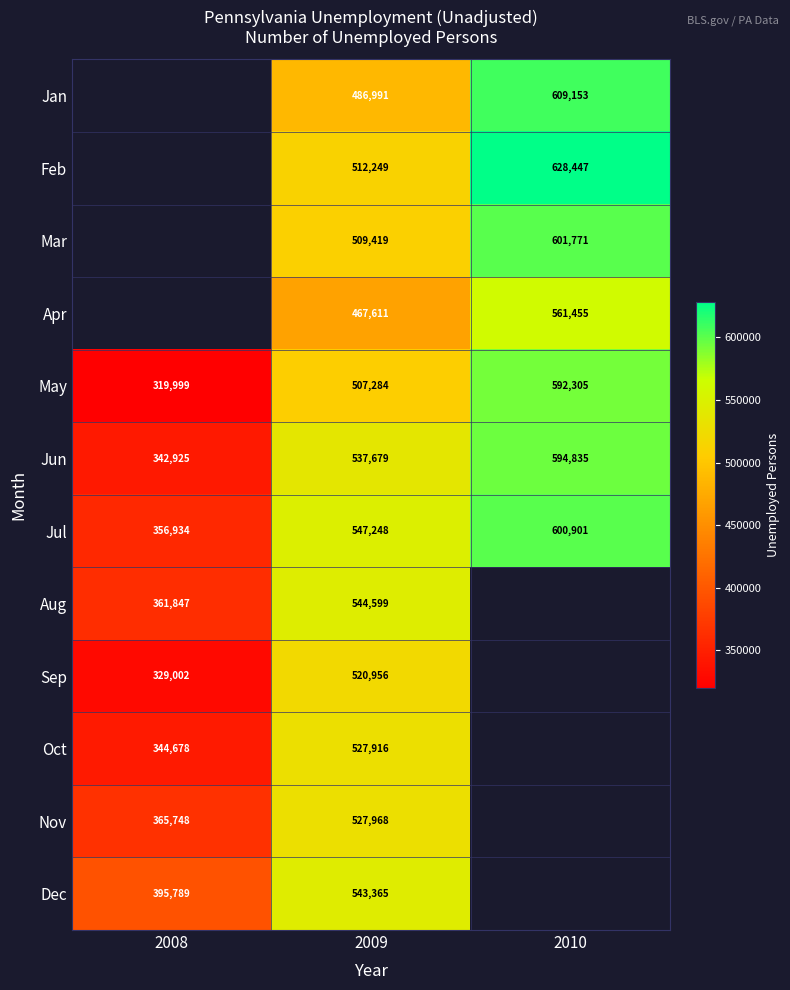

True or false: Dec has a value of 543365 at 2009.

True